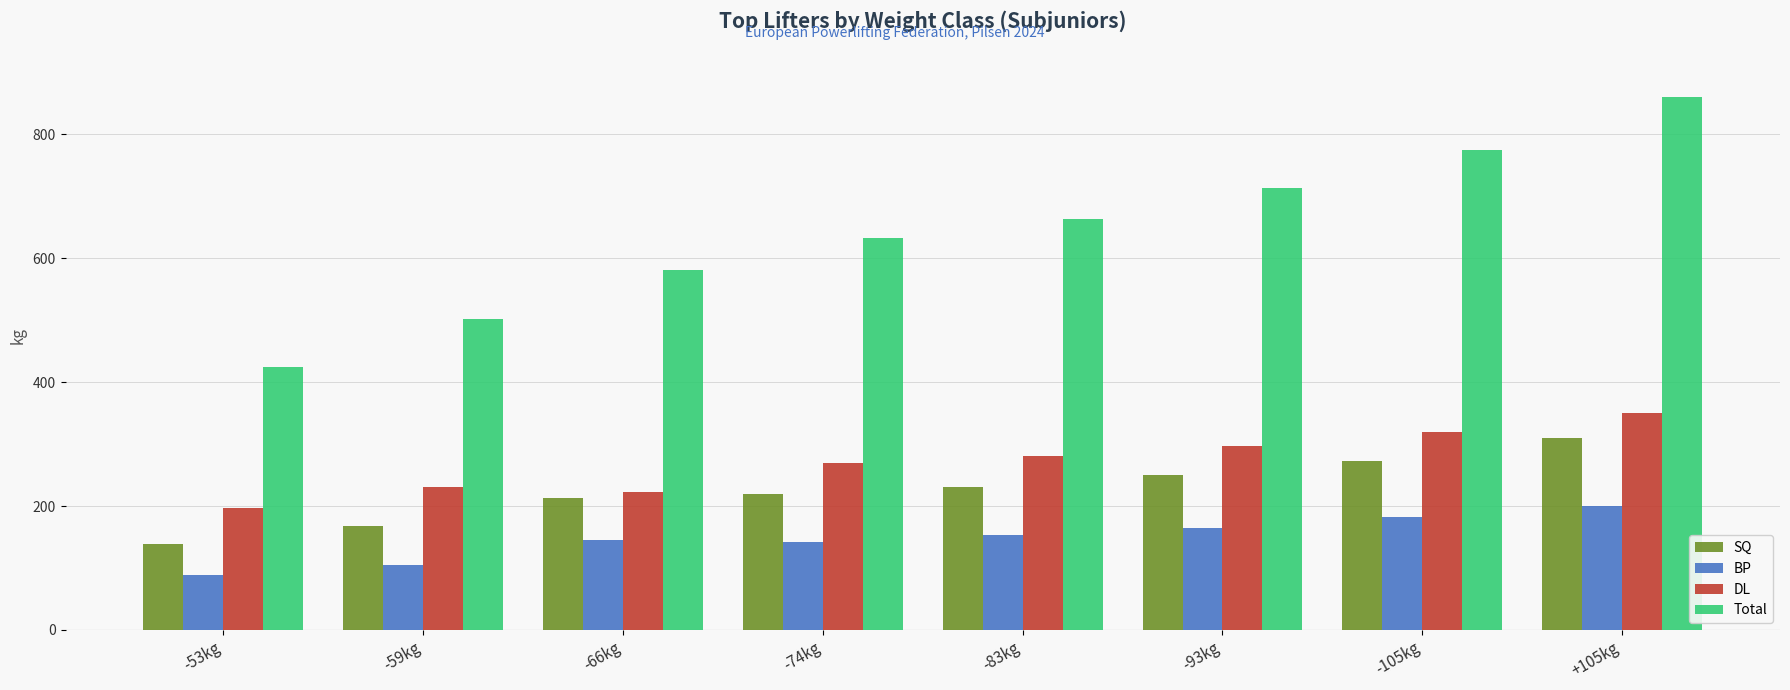

How many bars are there in total?

32